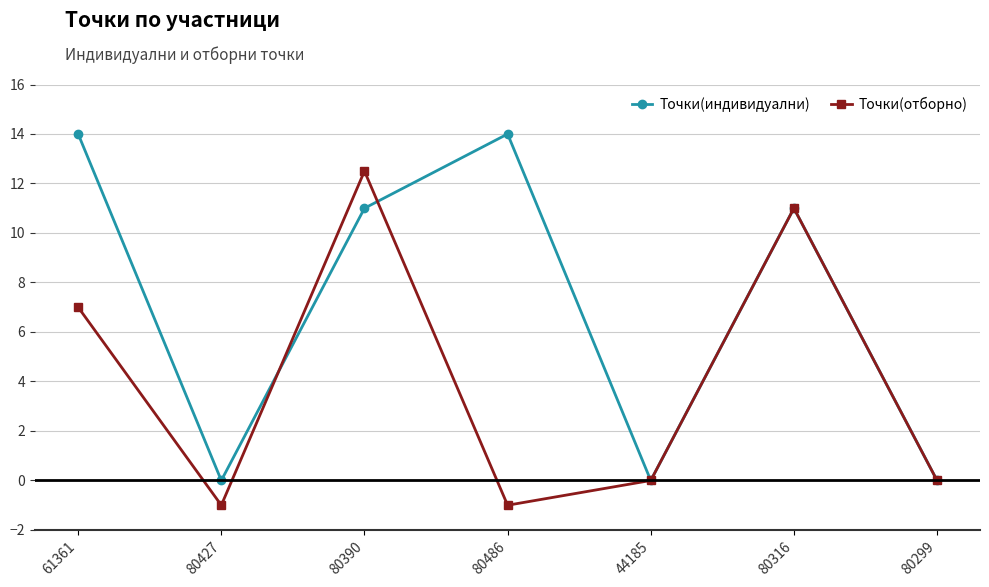

At 61361, list the series in order from largest to smallest.

Точки(индивидуални), Точки(отборно)